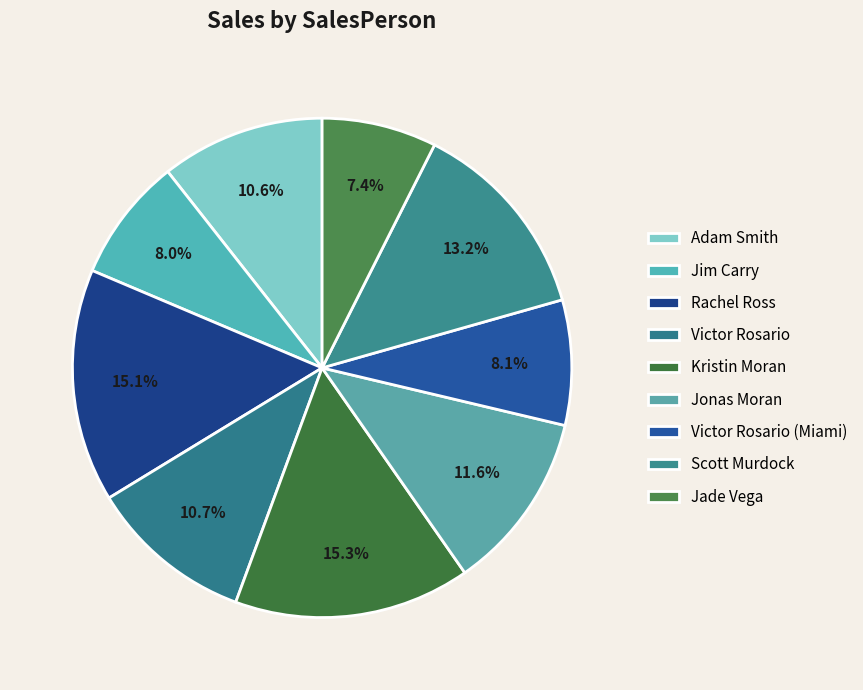

How many segments does this pie chart have?

9